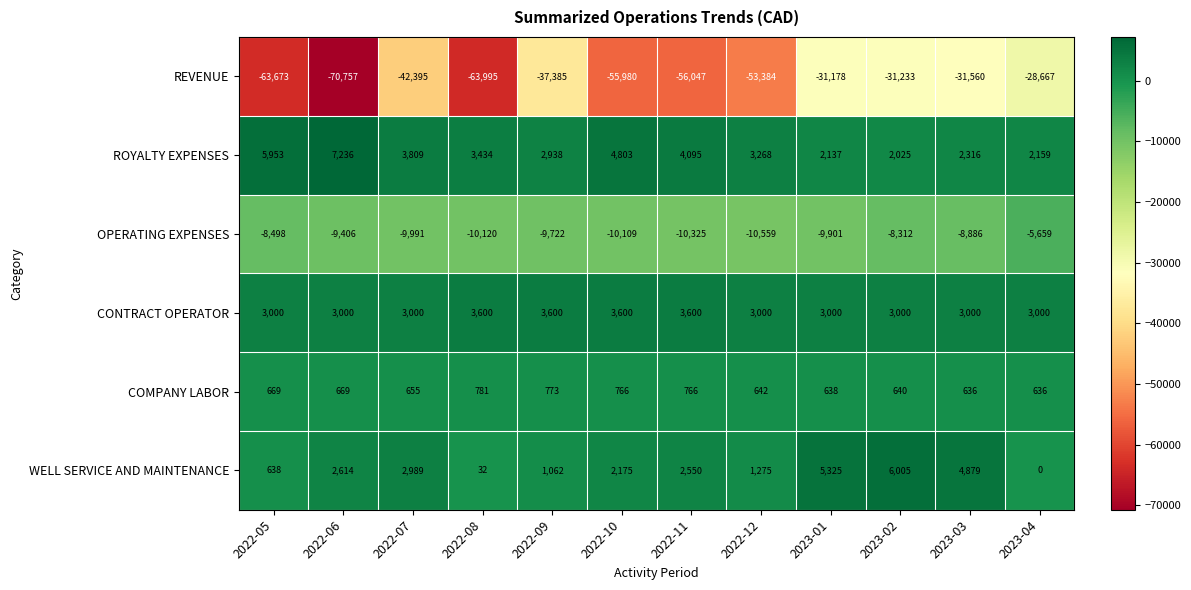

Which series changed the most between 2022-05 and 2023-03?

REVENUE